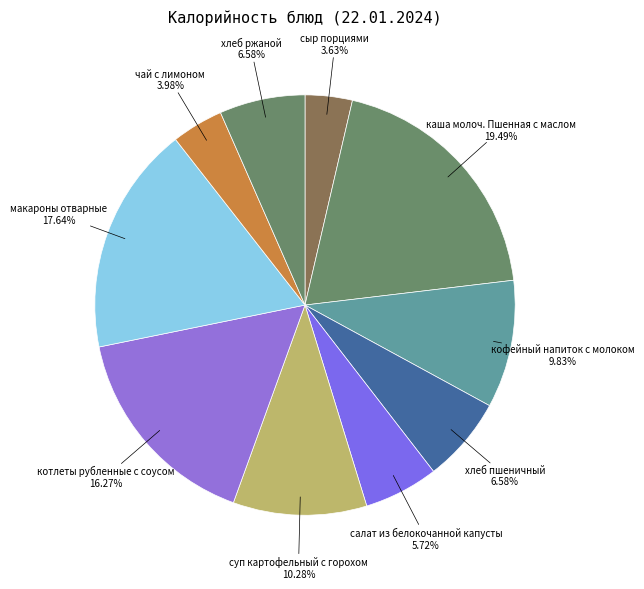

To the nearest percent, what is the difference between the largest and smallest slice percentages?

16%